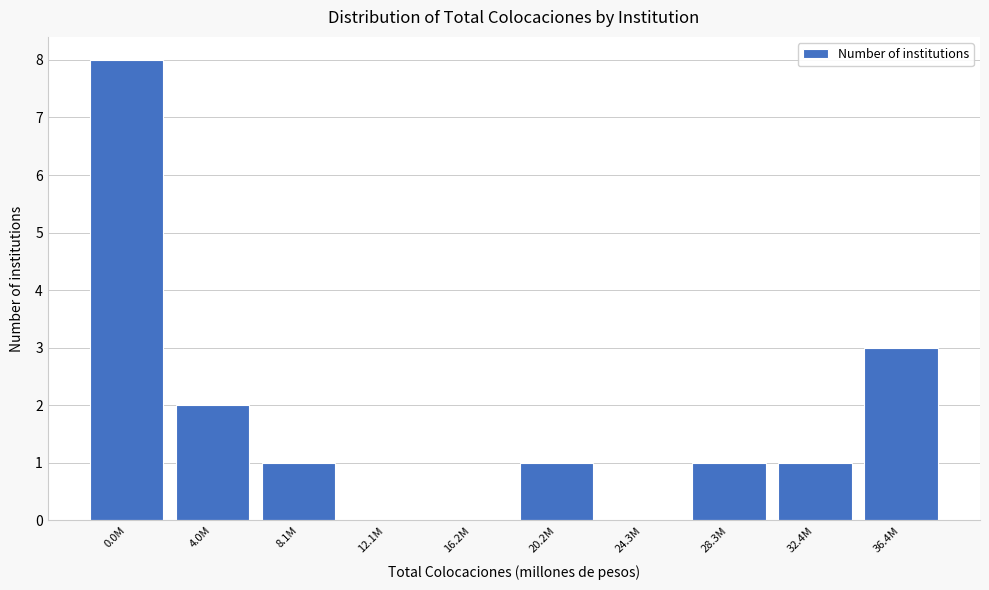

Reading left to right, what are all the values shown in this chart?

0.0M=8	4.0M=2	8.1M=1	12.1M=0	16.2M=0	20.2M=1	24.3M=0	28.3M=1	32.4M=1	36.4M=3